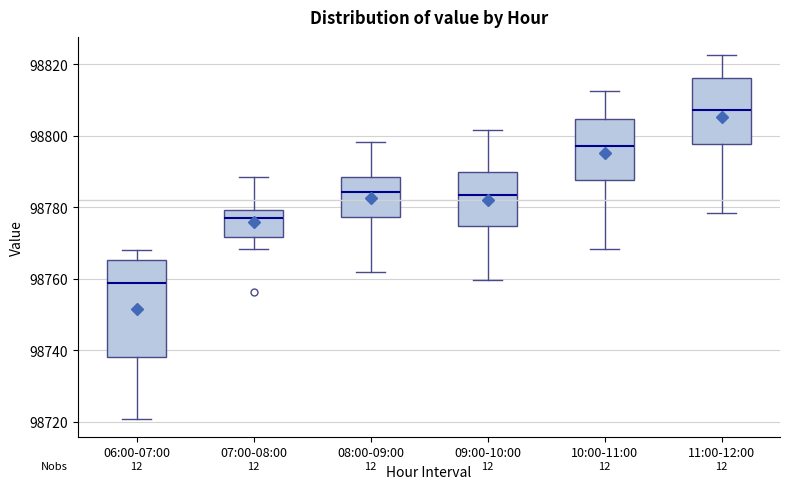

Reading left to right, read every box against the y-axis: the position of its median line, the range the box covers, and the ends of its whiskers. The values are not printed on the chart, so give them approximately, as read against the axis.

06:00-07:00: median 98758, box 98738 to 98766, whiskers 98720 to 98768
07:00-08:00: median 98776, box 98772 to 98780, whiskers 98768 to 98788
08:00-09:00: median 98784, box 98778 to 98788, whiskers 98762 to 98798
09:00-10:00: median 98784, box 98774 to 98790, whiskers 98760 to 98802
10:00-11:00: median 98798, box 98788 to 98804, whiskers 98768 to 98812
11:00-12:00: median 98808, box 98798 to 98816, whiskers 98778 to 98822